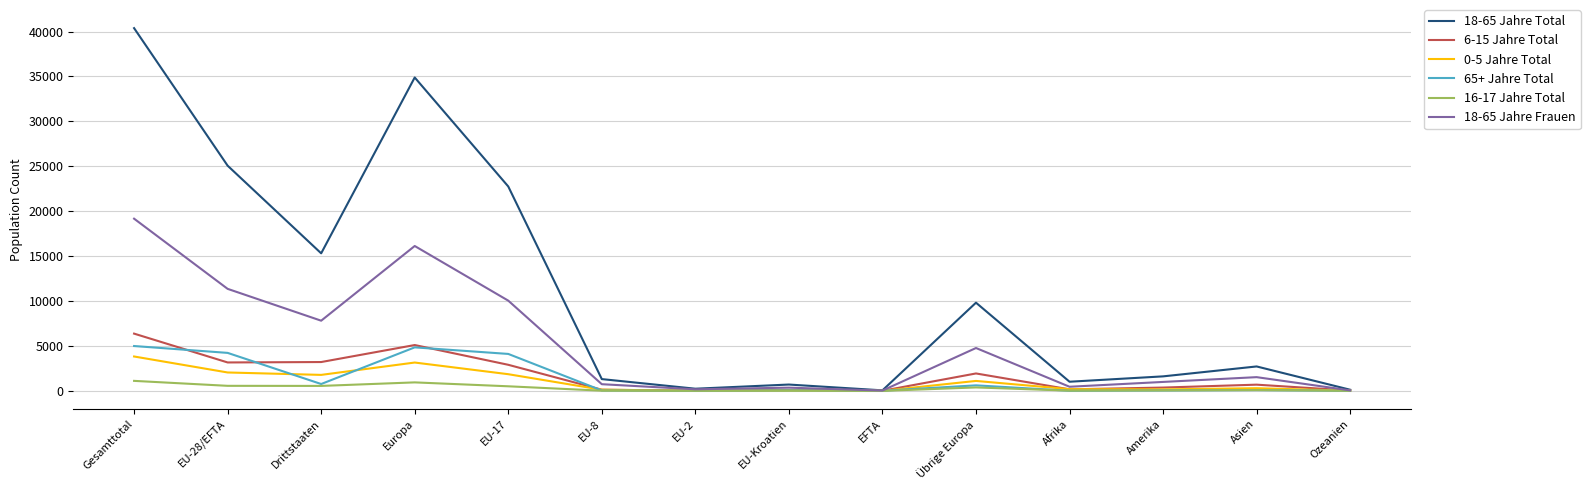

At how many categories does at least one series exceed 6356?

6